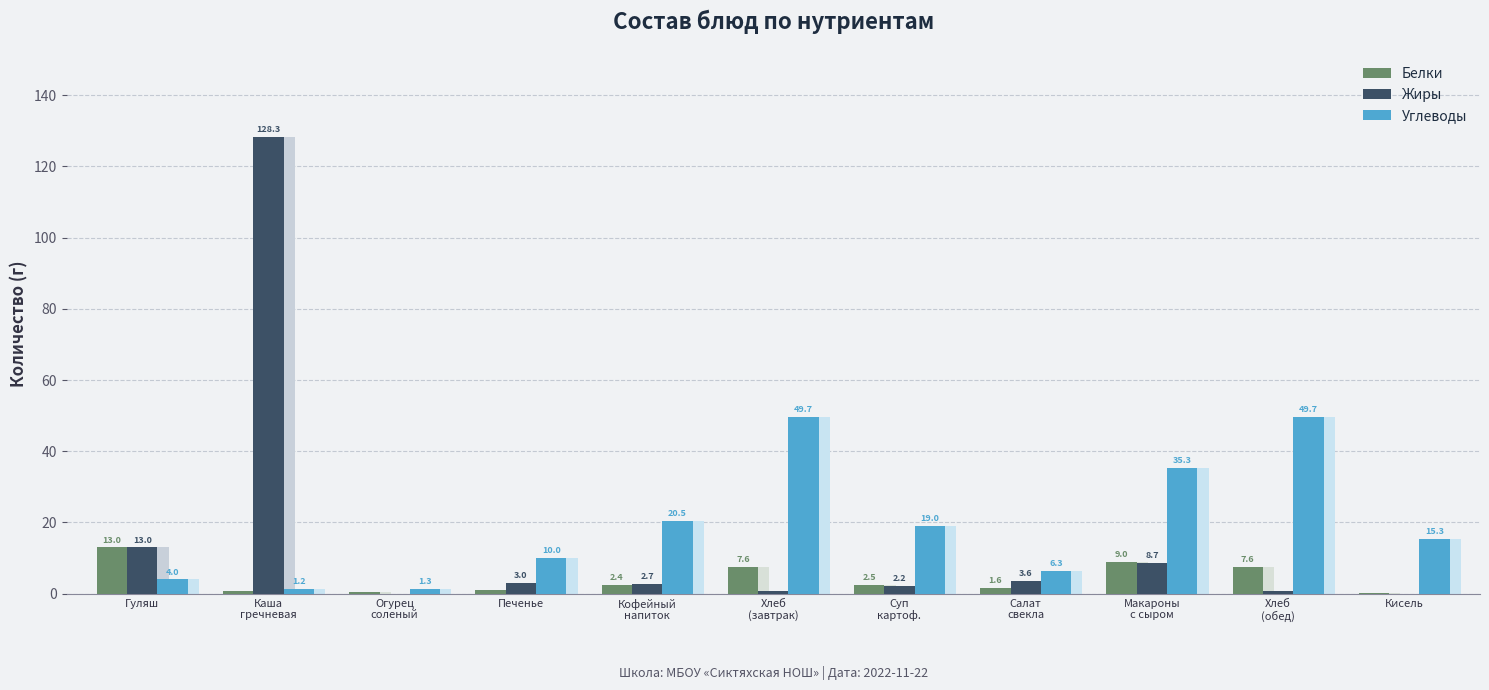

What is the sum of the Углеводы values at Гуляш and Макароны
с сыром?

39.3